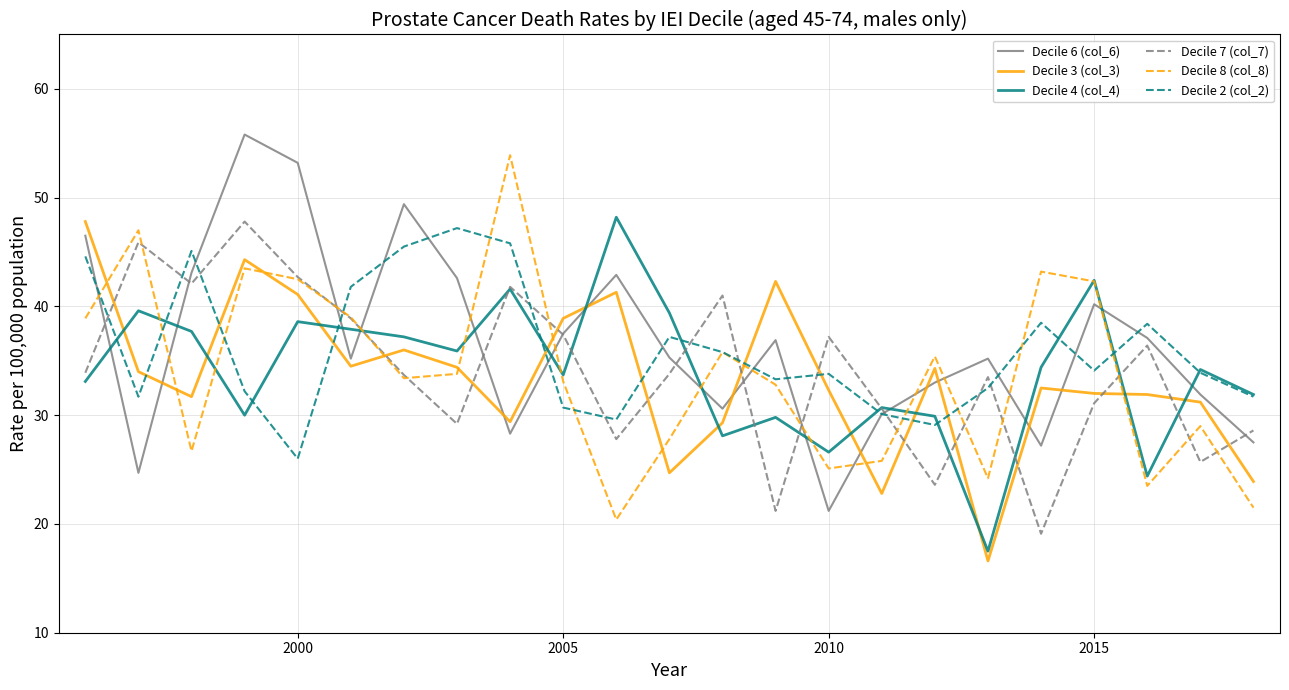

After their last crossing, which series has the higher values: Decile 3 (col_3) or Decile 6 (col_6)?

Decile 6 (col_6)